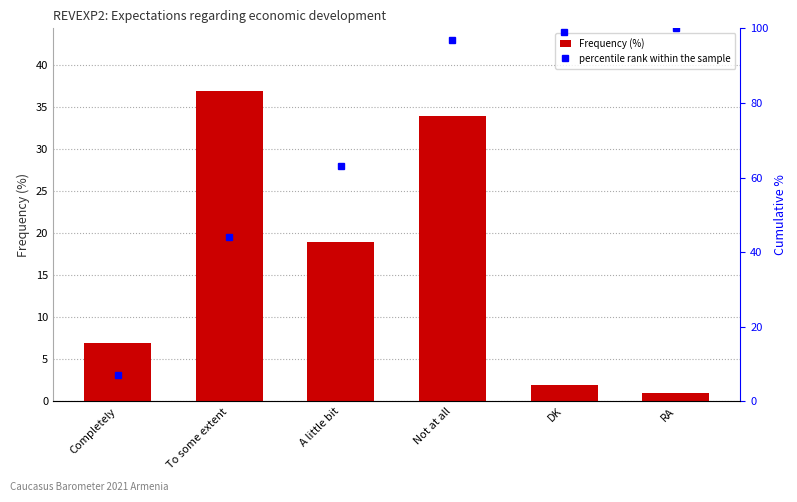

How many series are shown in this chart?

2